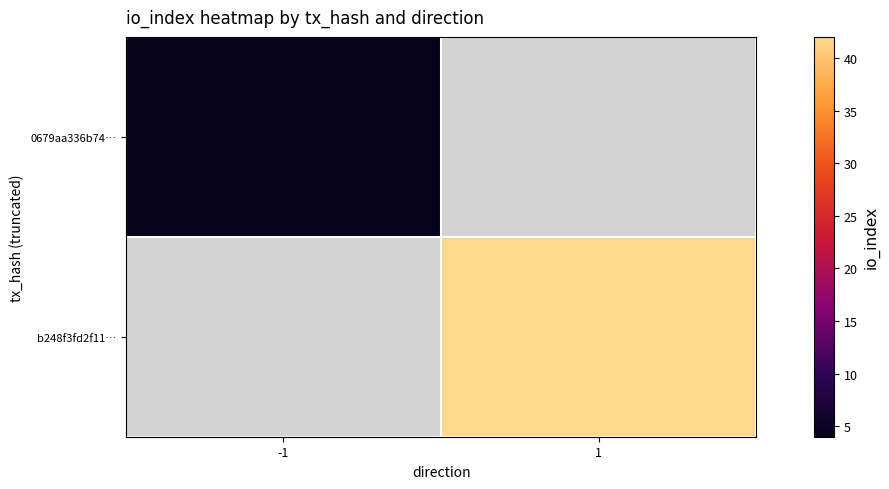

Is the value of 0679aa336b74… at -1 greater than the value of b248f3fd2f11… at 1?

No